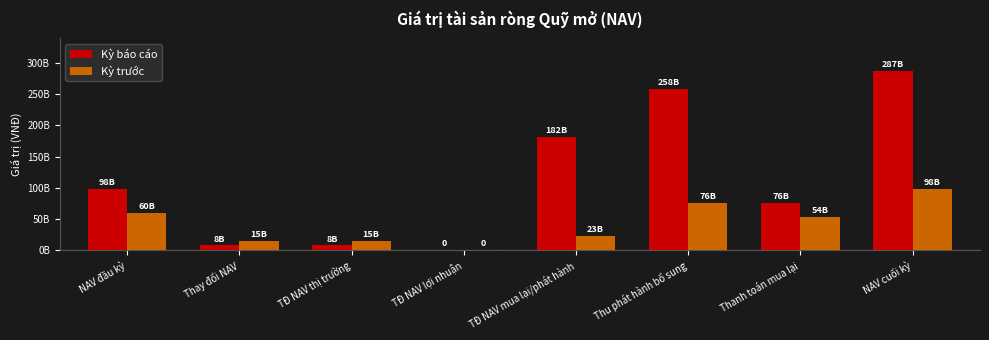

At which category is the sum across all series the highest?

NAV cuối kỳ